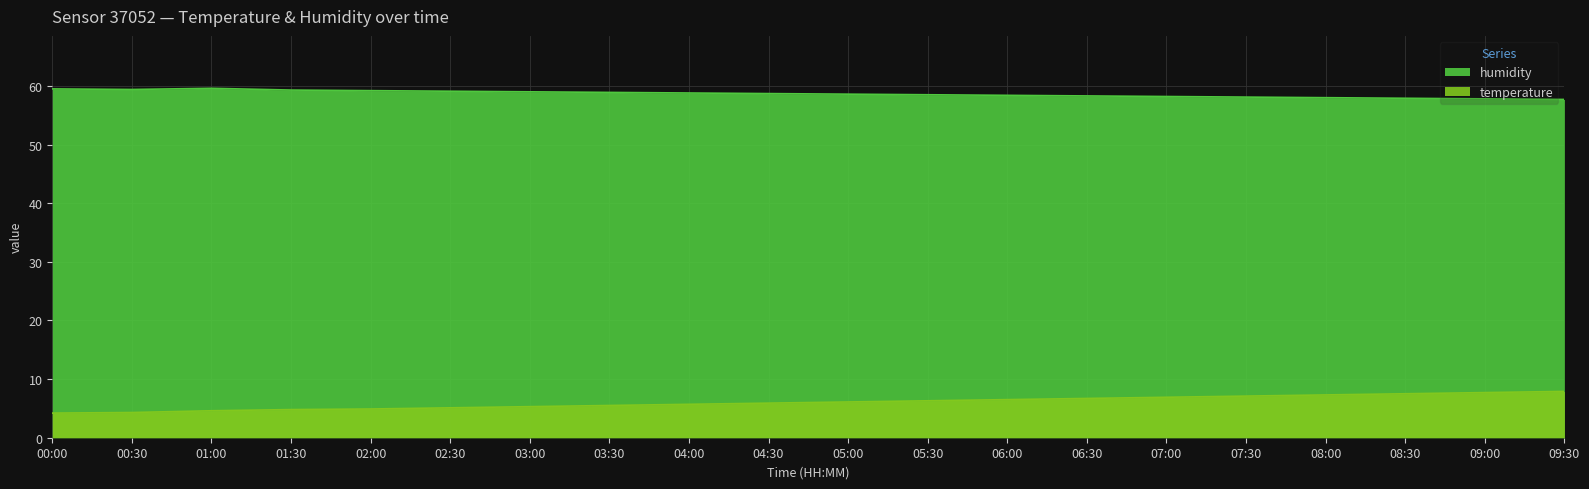

The value of humidity at 04:00 is 58.8. True or false?

True